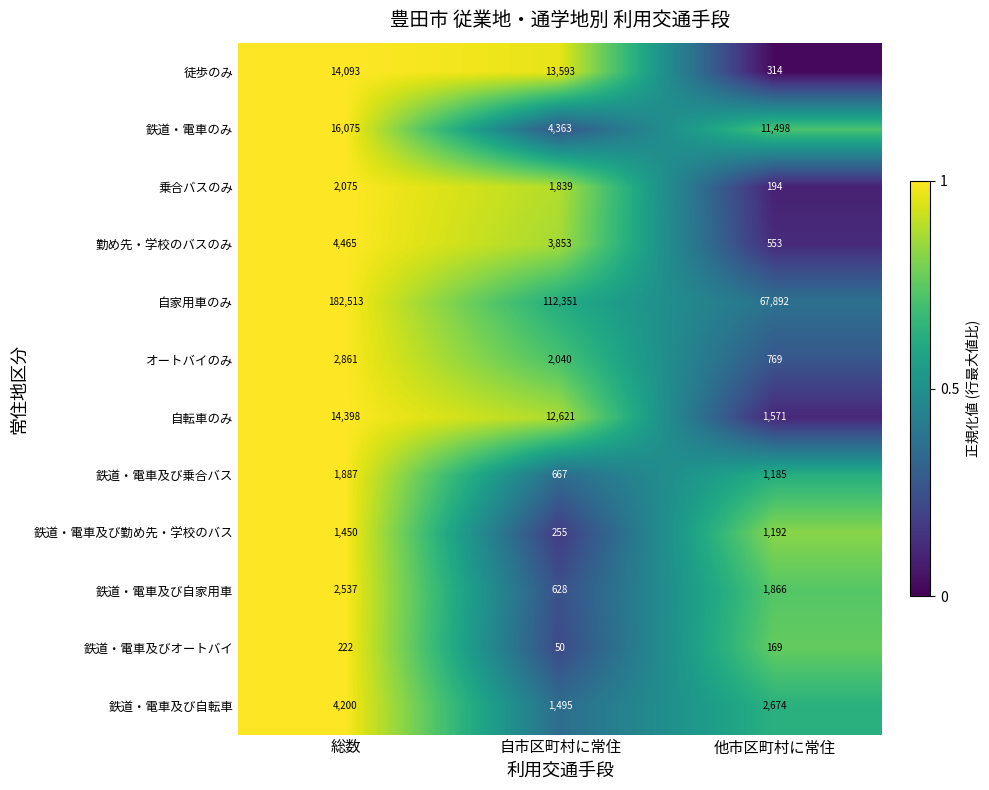

Which label corresponds to the smallest value in the chart?

自市区町村に常住